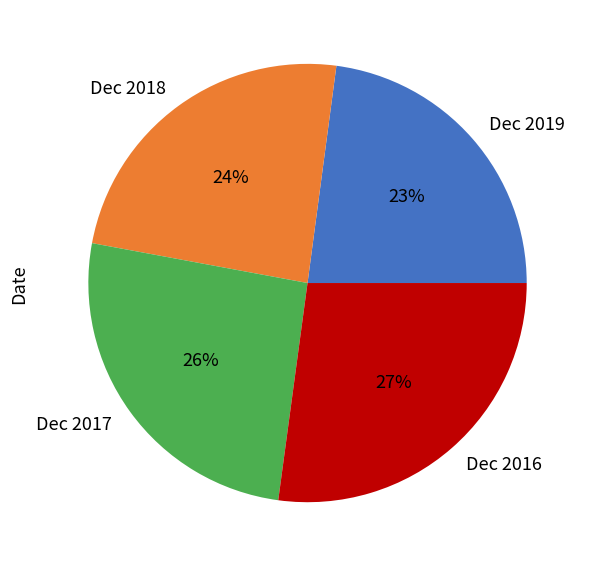

Count the number of slices in the pie.

4